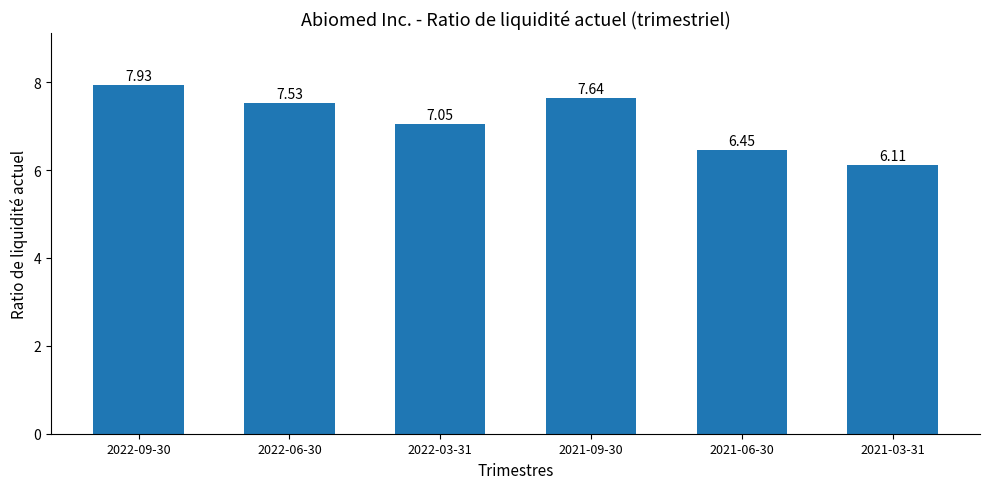

What is the minimum value shown in the chart?

6.1